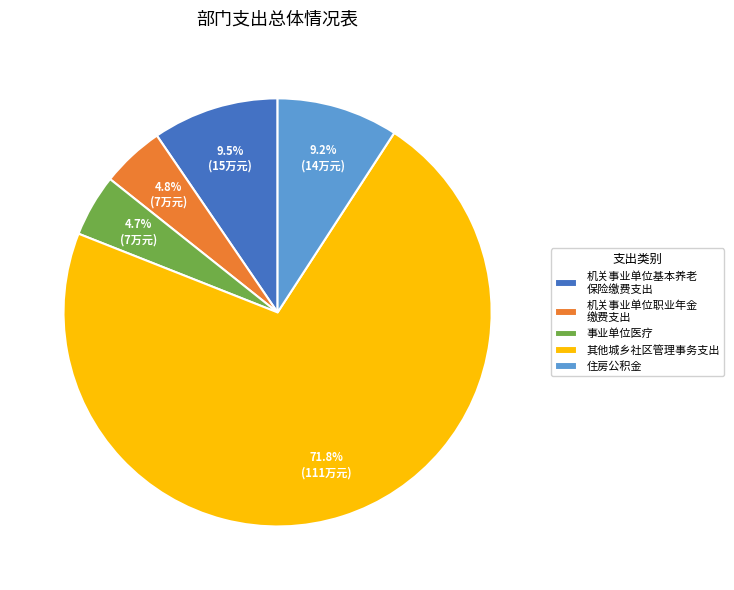

Is the sum of 机关事业单位职业年金 缴费支出 and 事业单位医疗 greater than half?

No